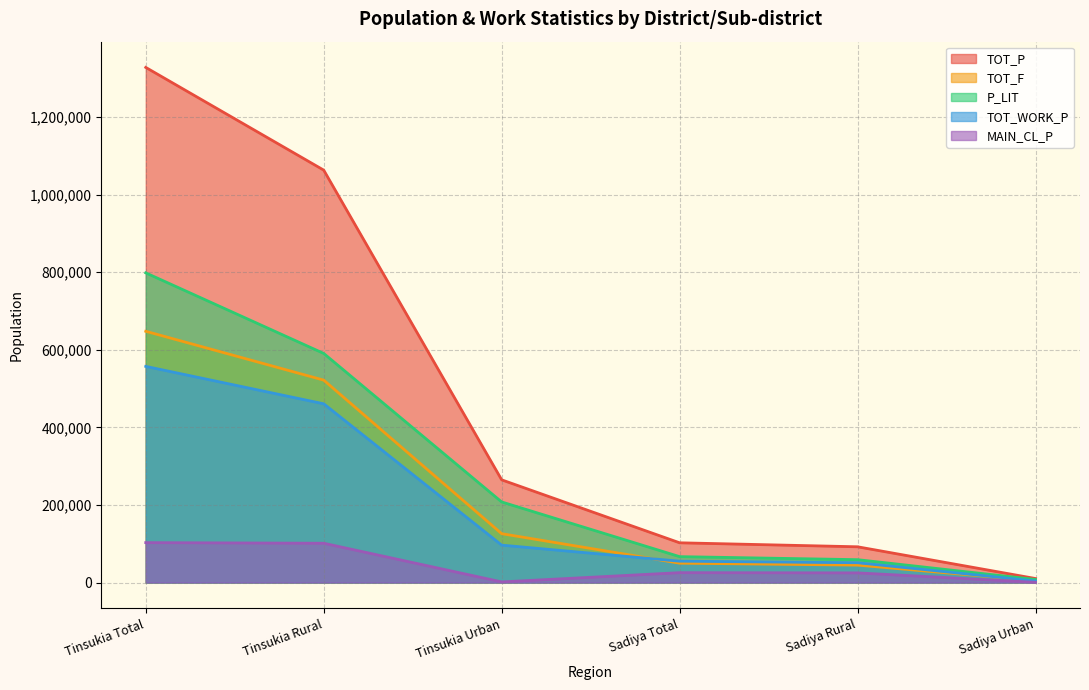

What is the approximate value of TOT_F at Tinsukia Rural?

521791